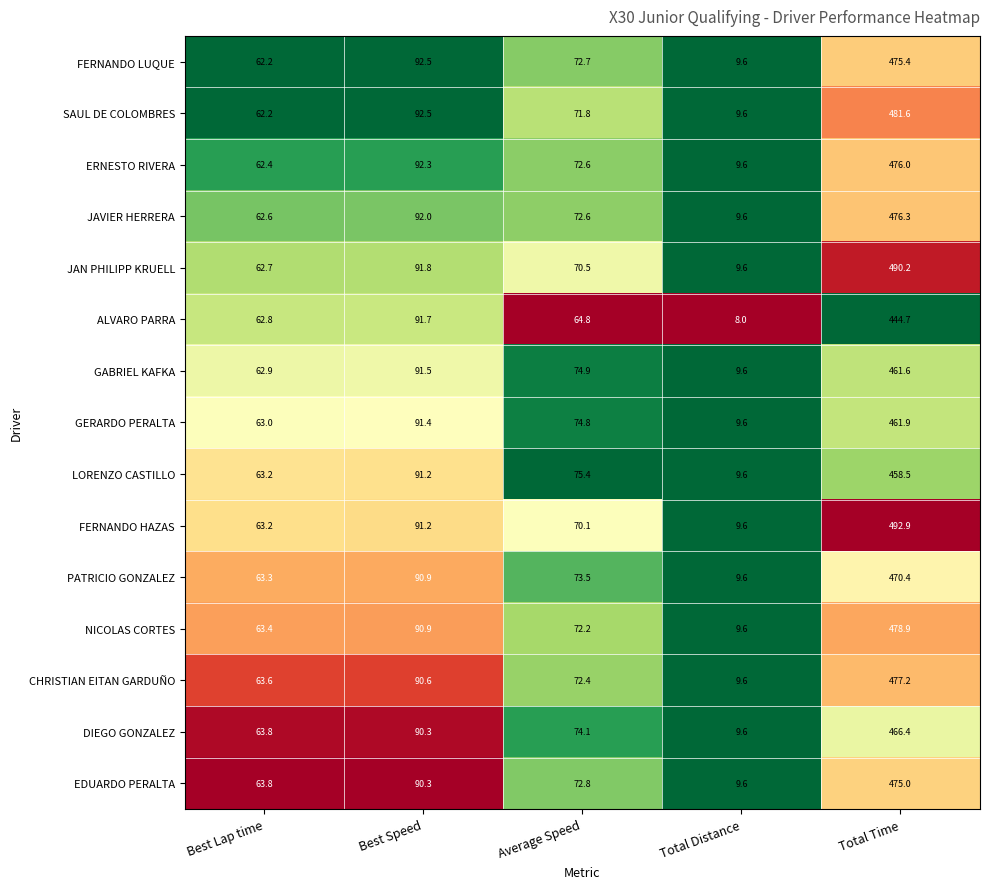

What is the total value across all series at Best Lap time?

945.1